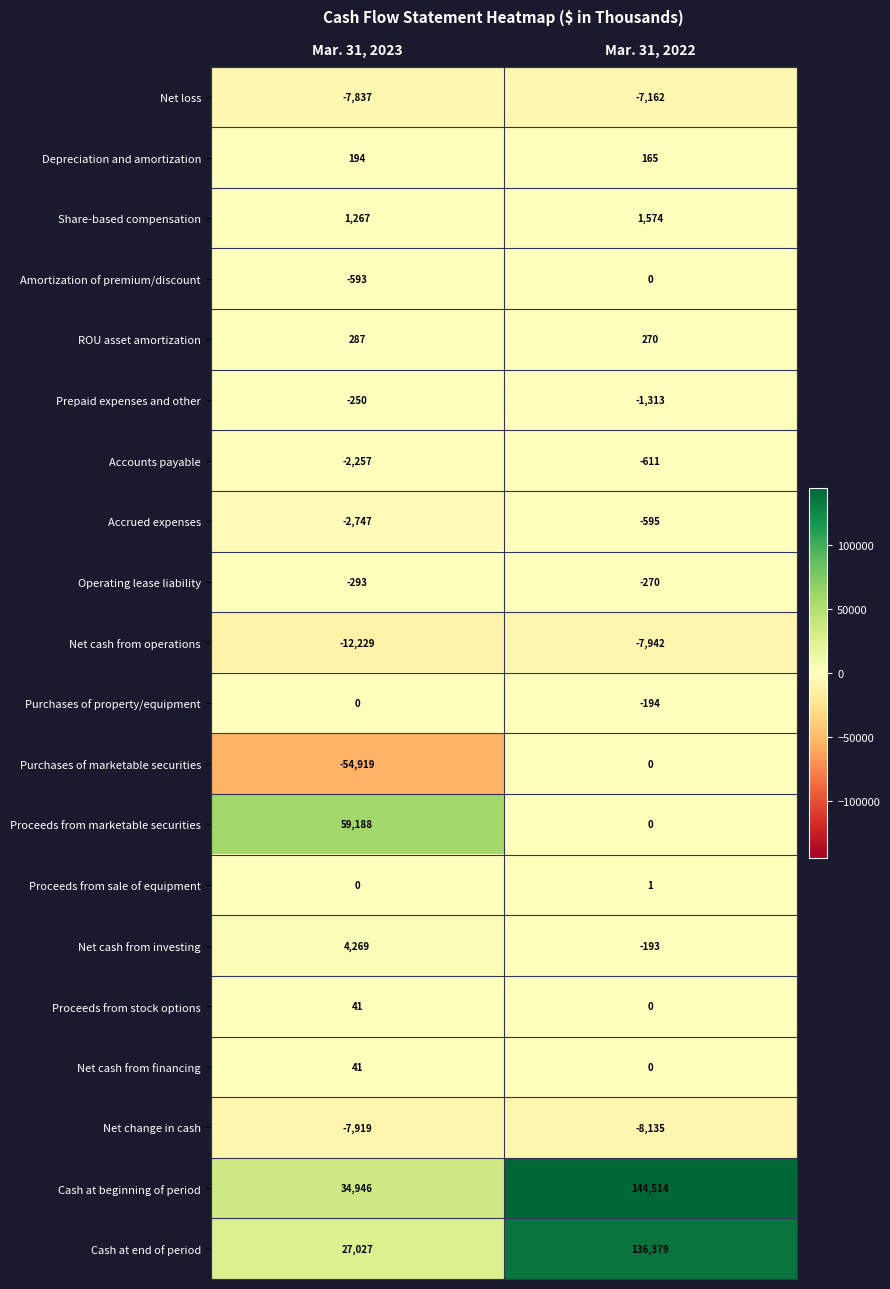

Count the number of data series in this chart.

20